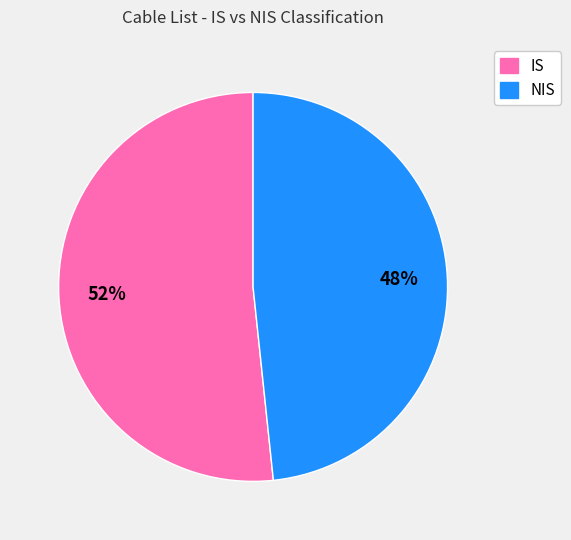

Rank the categories by value from lowest to highest.

NIS, IS